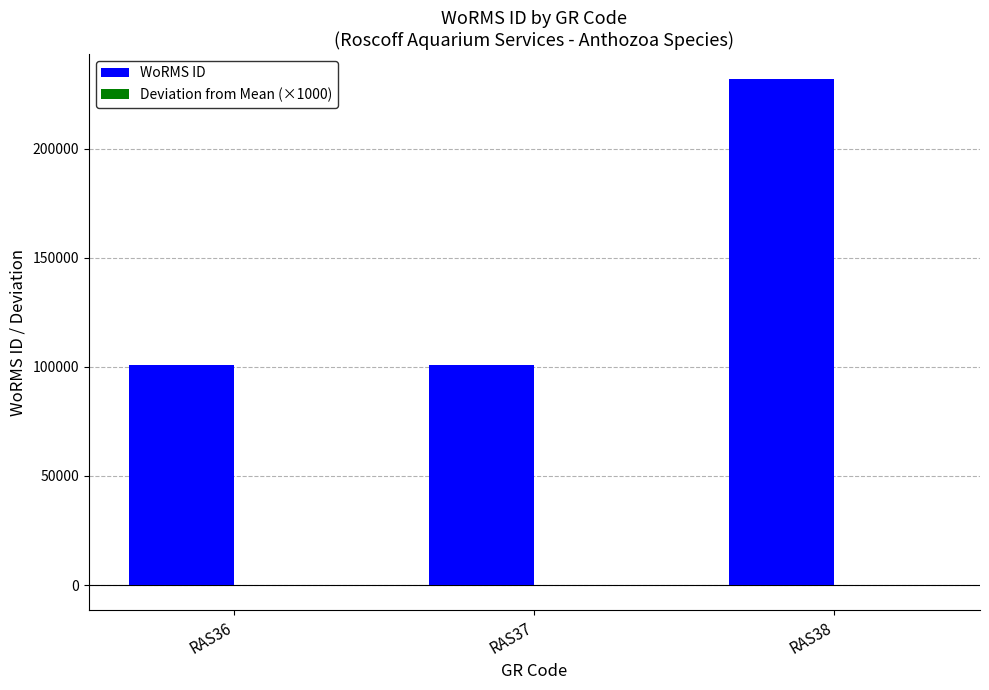

Count the number of data series in this chart.

2